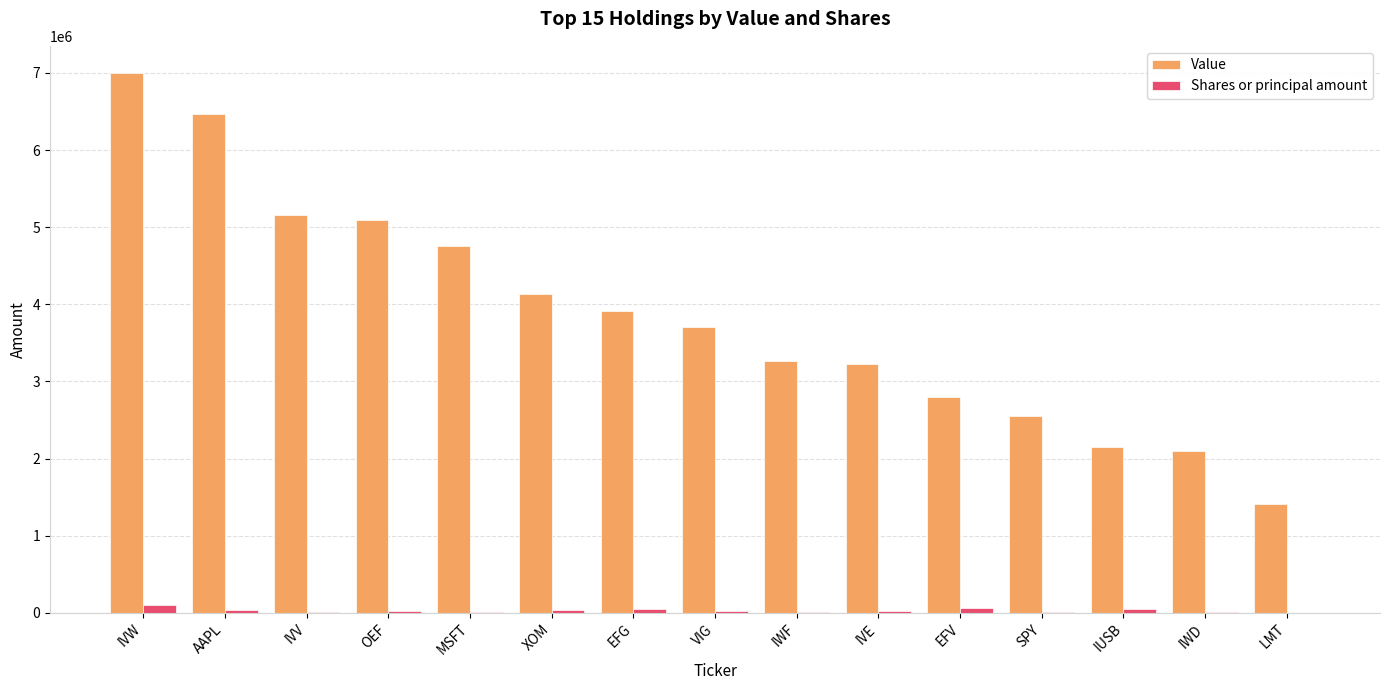

Which series changed the most between IVV and IWD?

Value